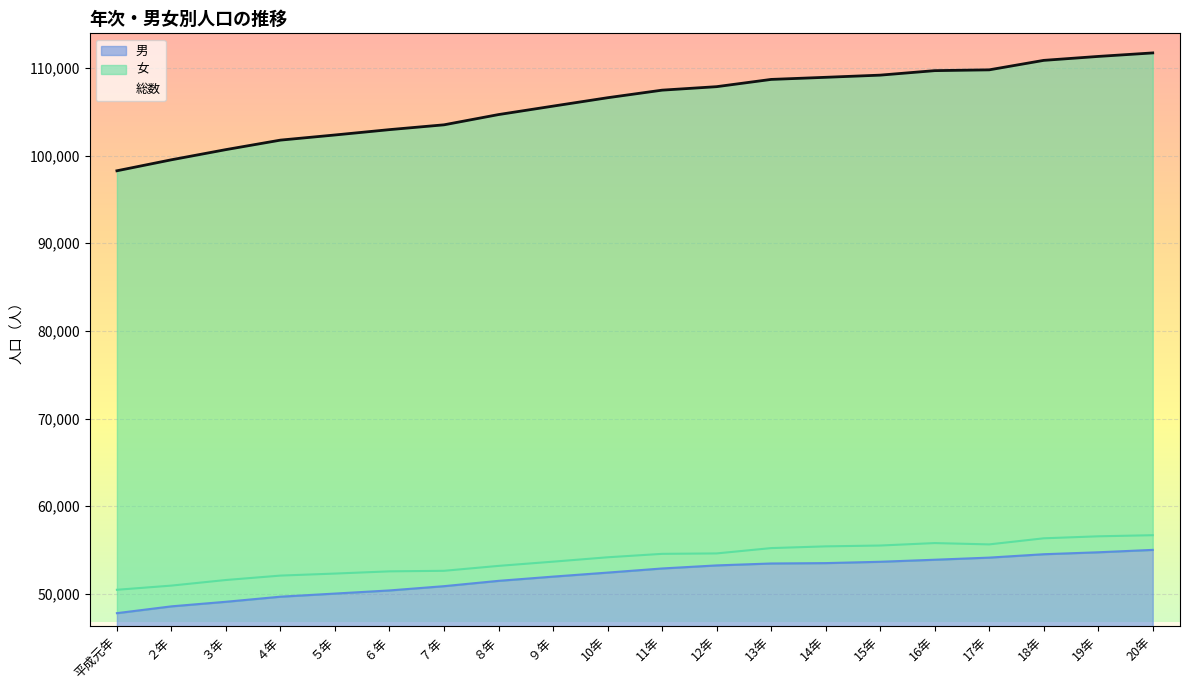

At which label does 男 first exceed 52897?

12年